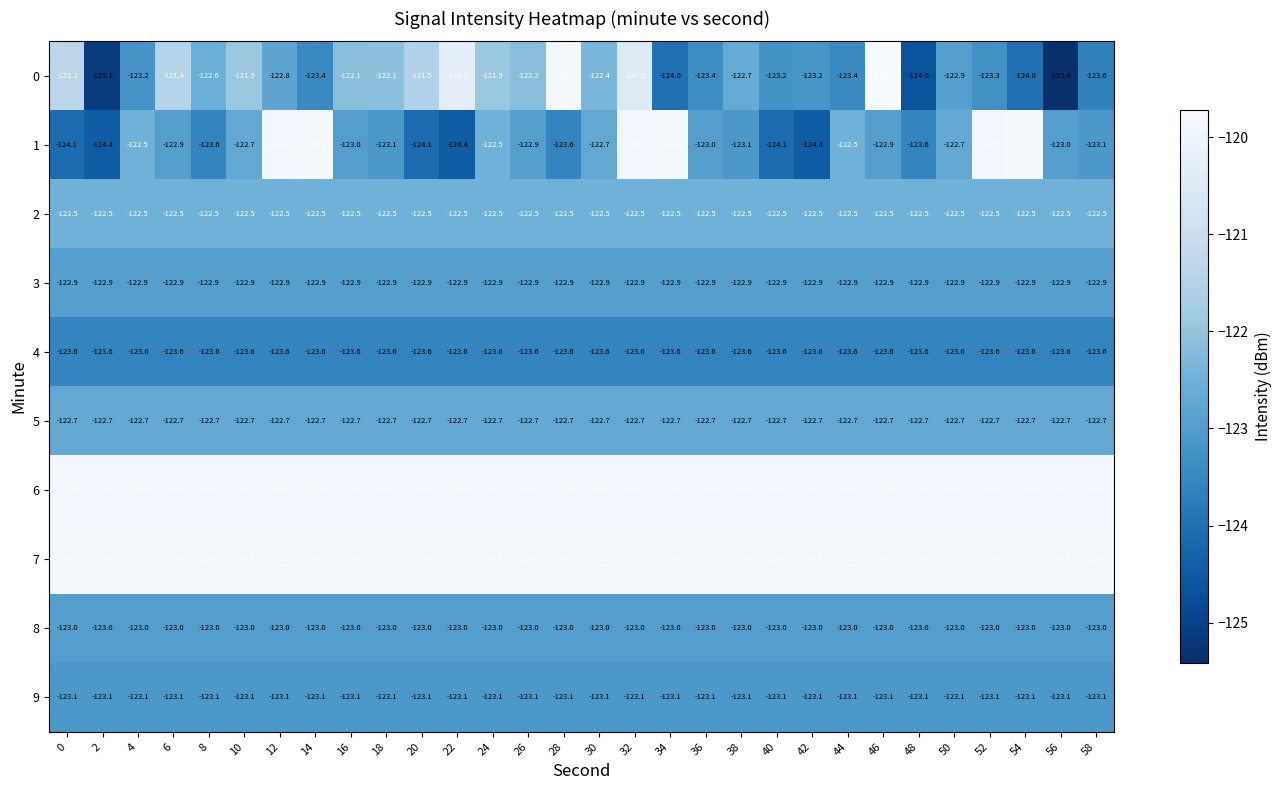

True or false: 9 has a value of -207.0 at 50.

False